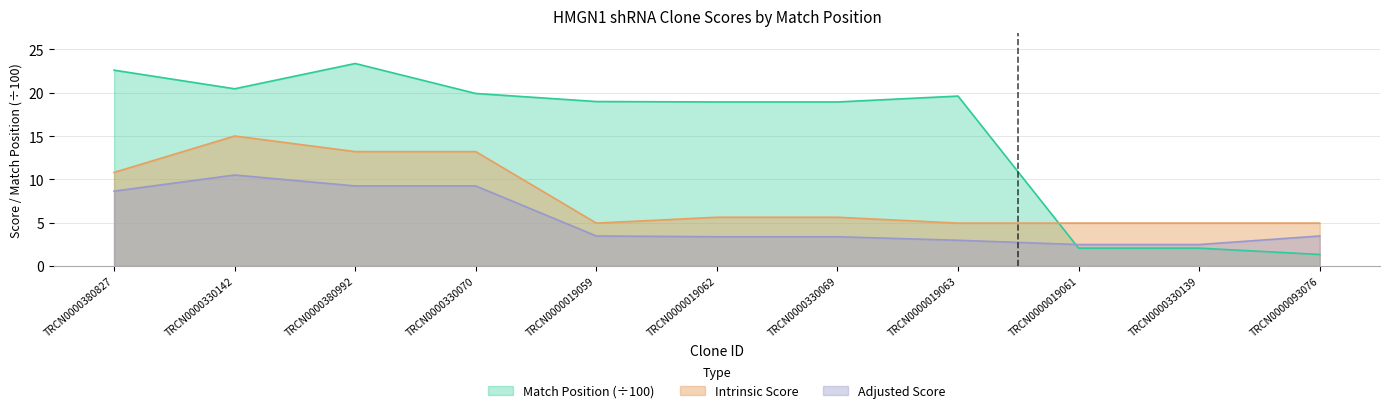

What is the difference between the Adjusted Score values at TRCN0000019059 and TRCN0000330139?

1.0